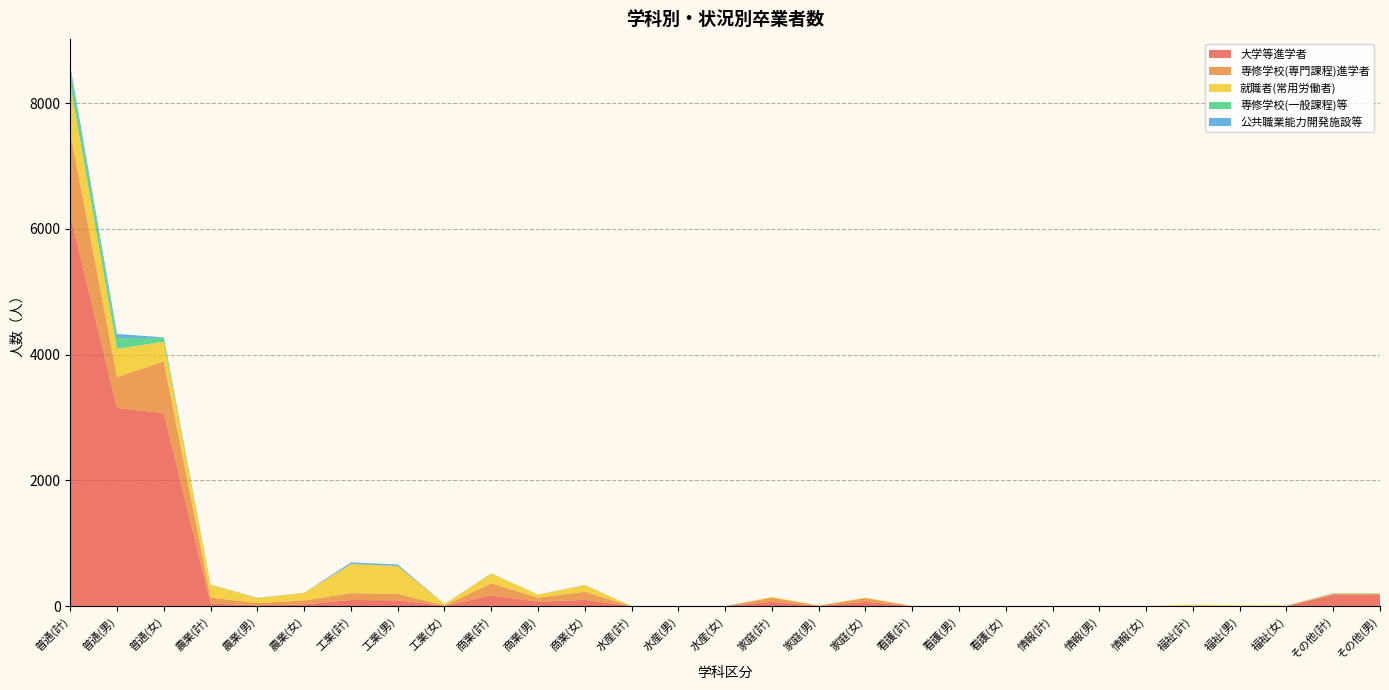

Reading left to right, list all the values displayed in this chart.

大学等進学者: 6221	3152	3069	40	12	28	97	92	5	169	70	99	0	0	0	71	3	68	0	0	0	0	0	0	3	1	2	181	181
専修学校(専門課程)進学者: 1313	492	821	97	36	61	109	103	6	192	64	128	0	0	0	63	3	60	0	0	0	0	0	0	3	2	1	14	14
就職者(常用労働者): 760	446	314	203	80	123	463	442	21	157	49	108	0	0	0	12	5	7	0	0	0	0	0	0	16	9	7	5	5
専修学校(一般課程)等: 221	170	62	0	0	0	0	0	0	4	1	3	0	0	0	0	0	0	0	0	0	0	0	0	0	0	0	7	7
公共職業能力開発施設等: 76	68	8	4	3	1	25	25	0	0	0	0	0	0	0	0	0	0	0	0	0	0	0	0	0	0	0	0	0